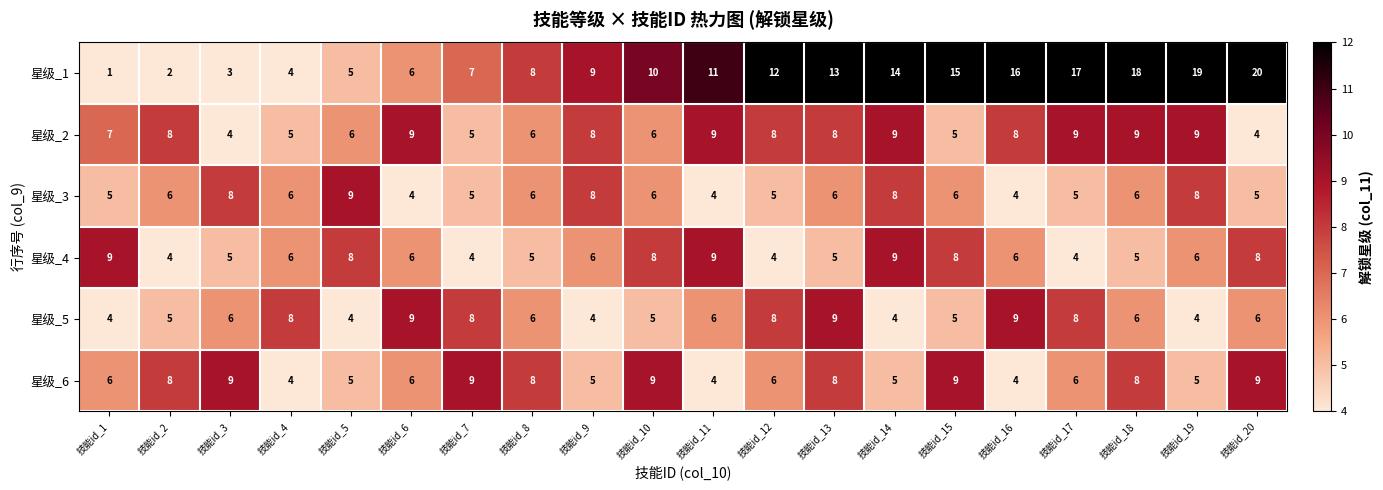

How many series are shown in this chart?

6